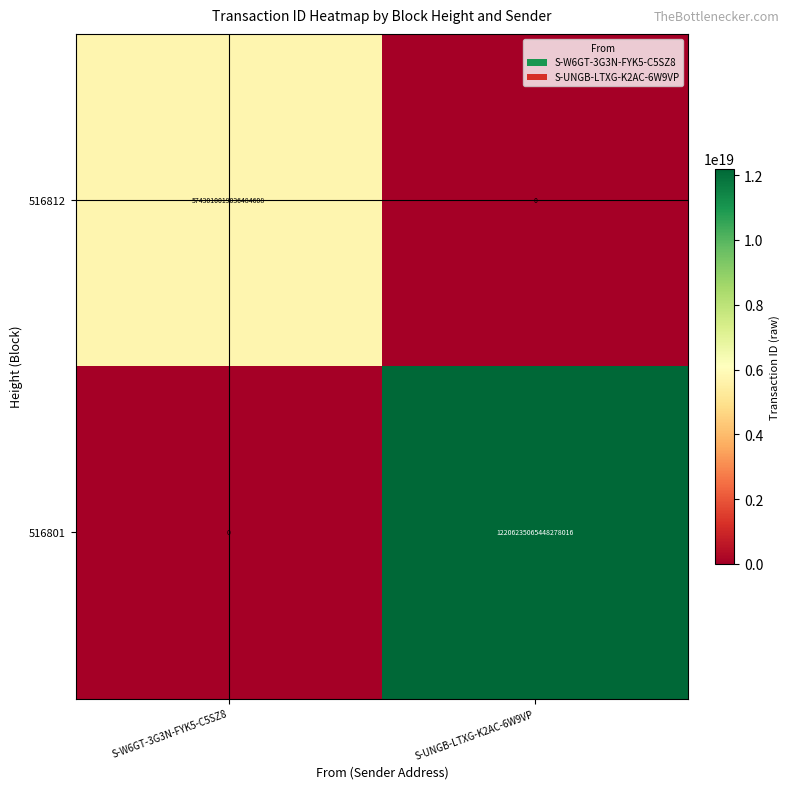

Which category has the lowest value in the 516801 series?

S-W6GT-3G3N-FYK5-C5SZ8